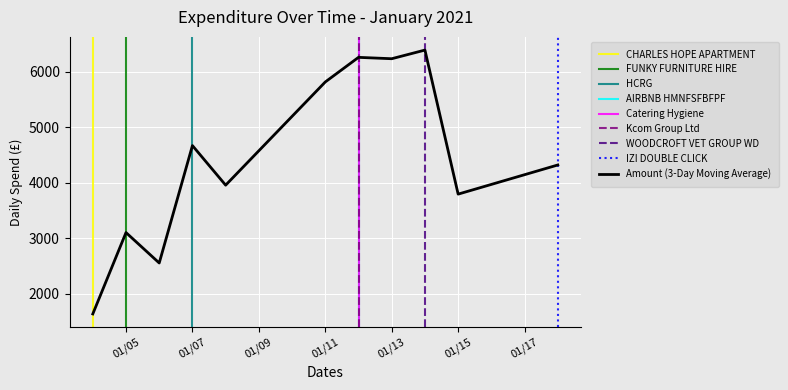

The value of Amount (3-Day Moving Average) at 01/15 is 969.0. True or false?

False